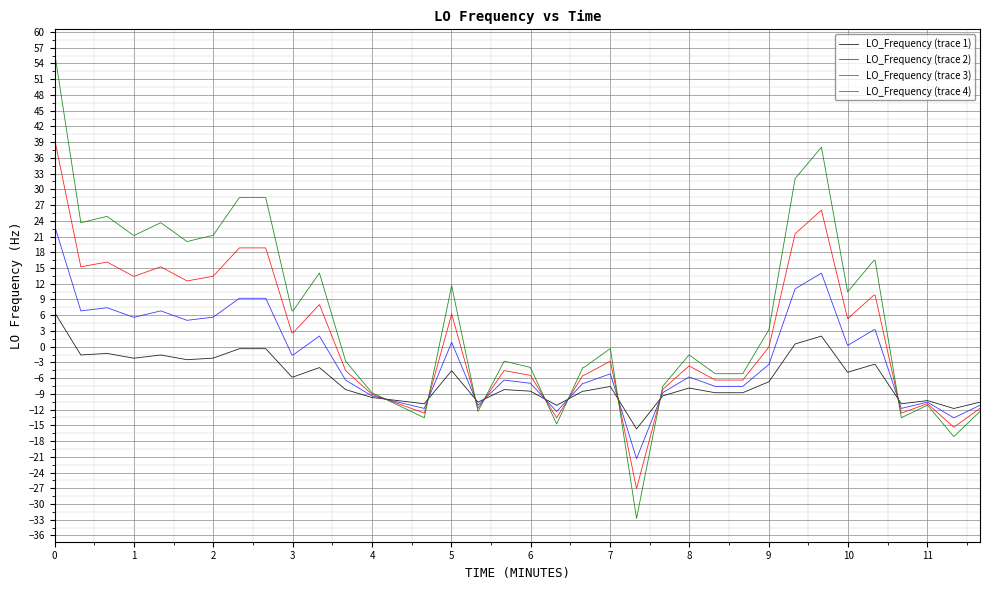

Which series has the largest range (max minus min)?

LO_Frequency (trace 4)